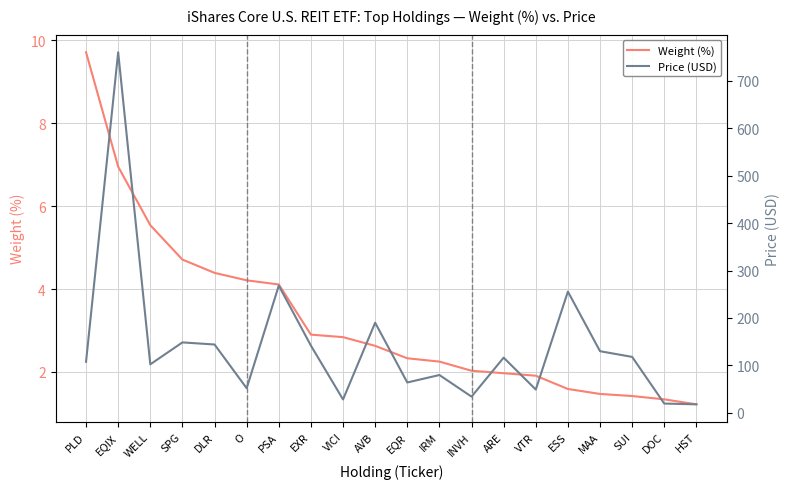

What is the difference between the Weight (%) values at AVB and WELL?

2.9